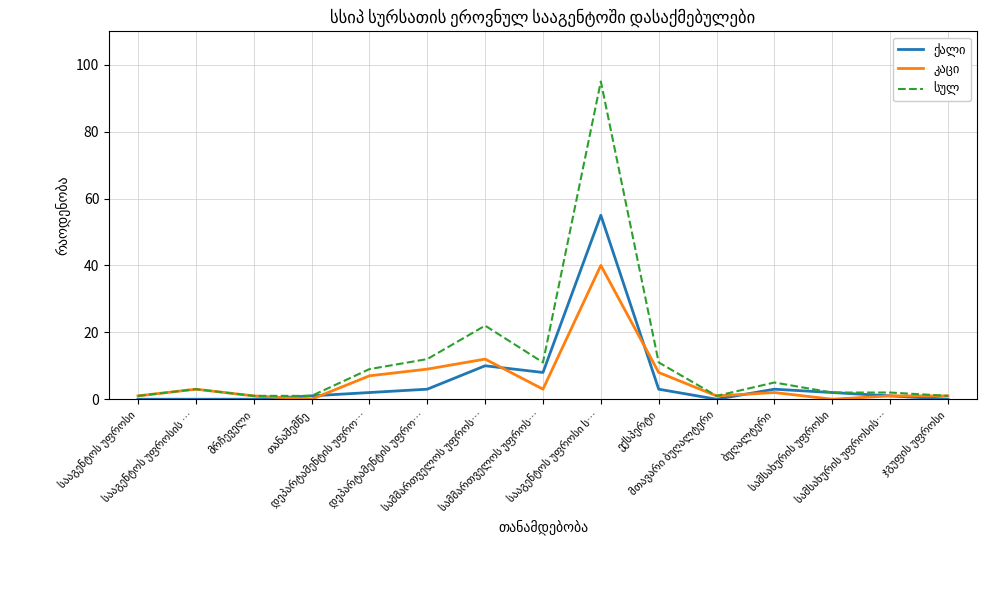

The value of სულ at მთავარი ბუღალტერი is 1. True or false?

True